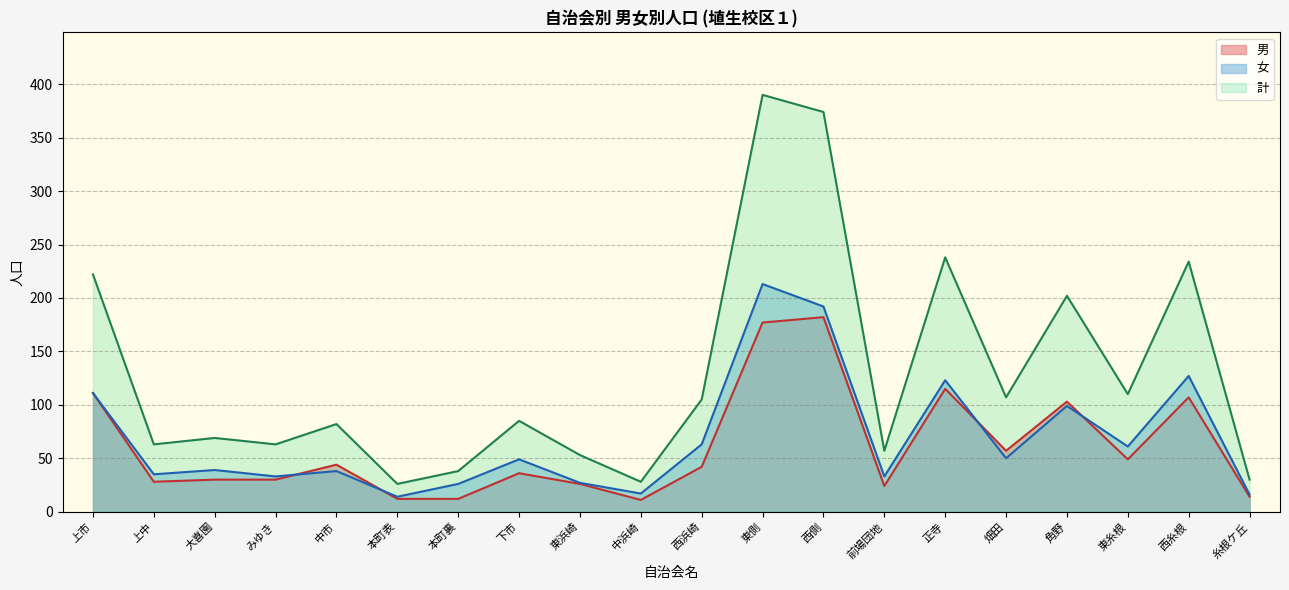

What is the difference between the highest and lowest values at 糸根ケ丘?

16